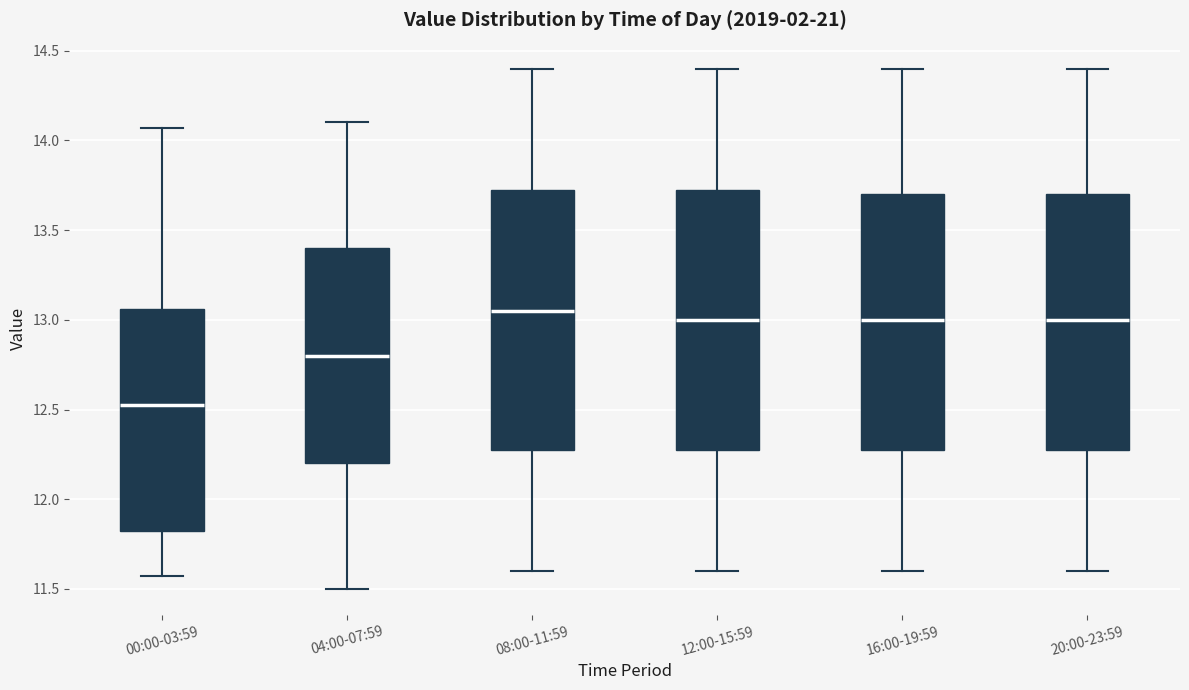

Which box's median line is the highest?

08:00-11:59